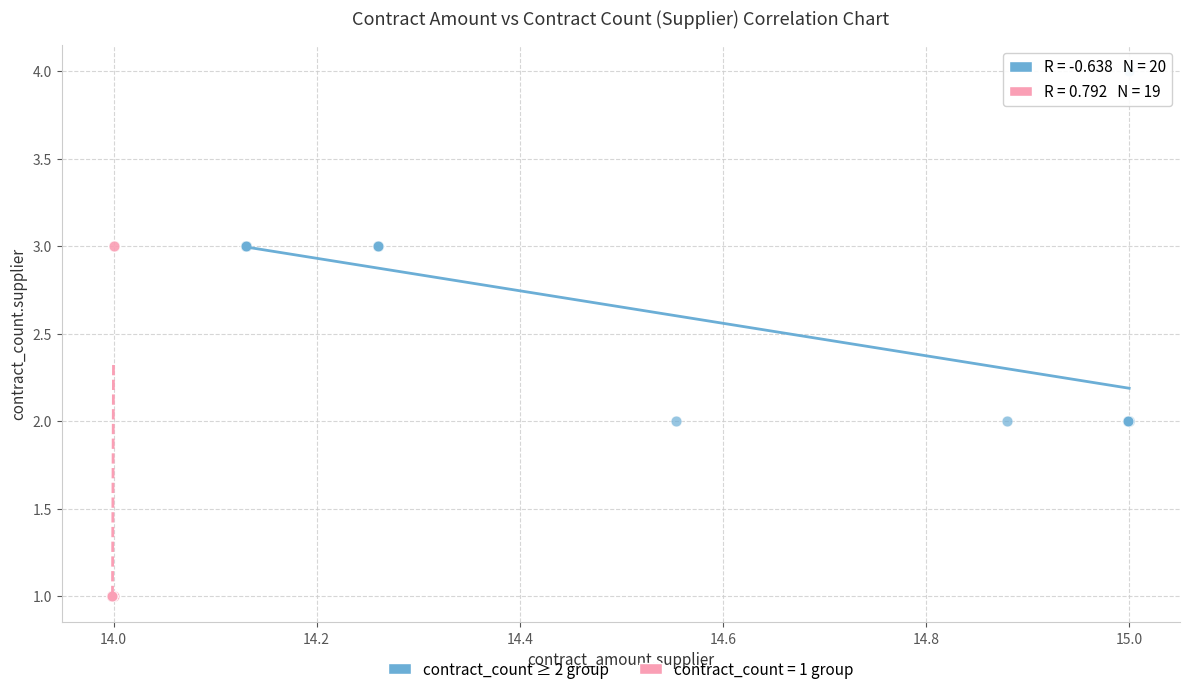

Which series contains the highest Y value?

contract_count ≥ 2 group